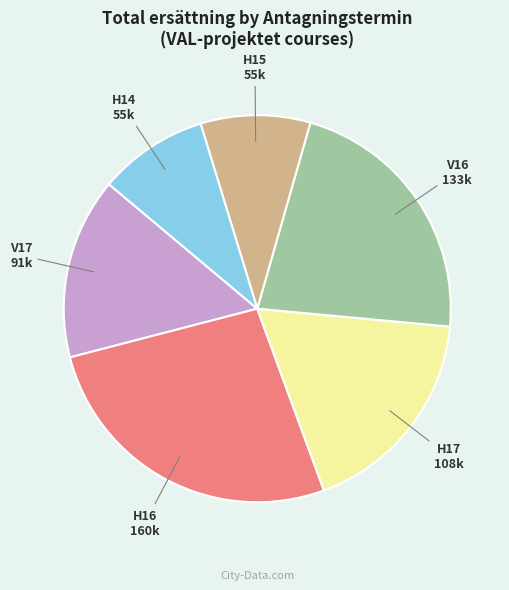

True or false: H17 accounts for 18% of the total.

True